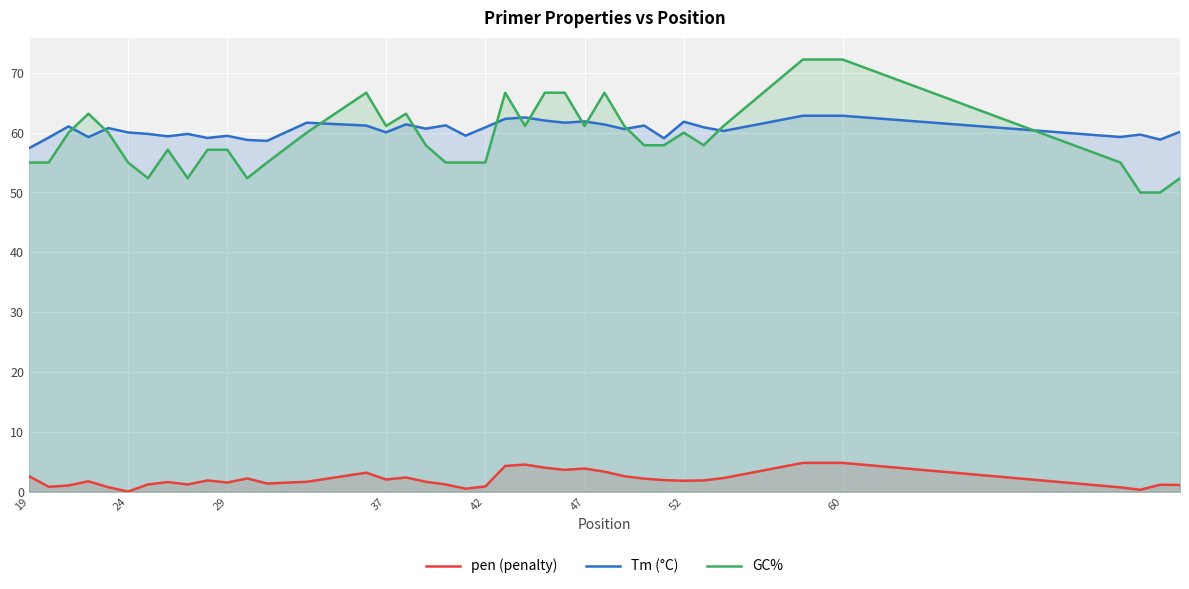

What is the difference between the highest and lowest values at 29?

57.9